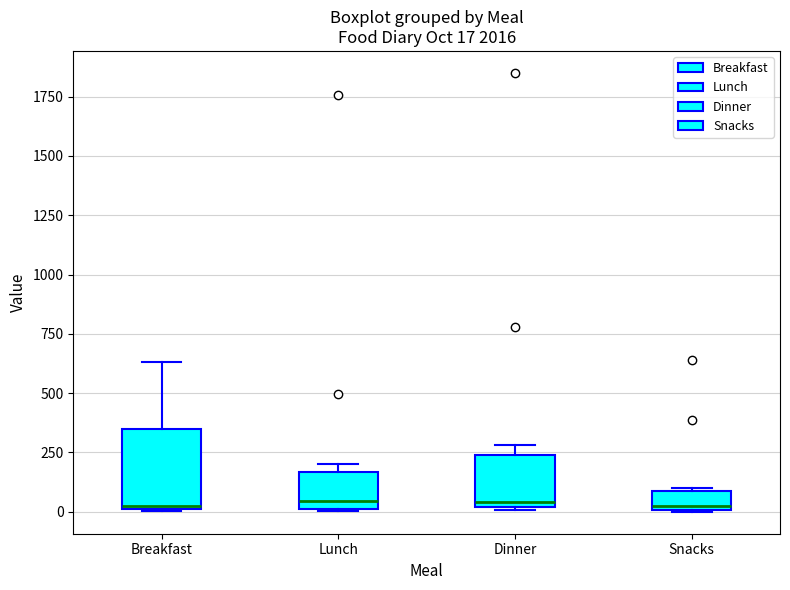

Comparing the boxes themselves (not the whiskers), which one is the tallest?

Breakfast